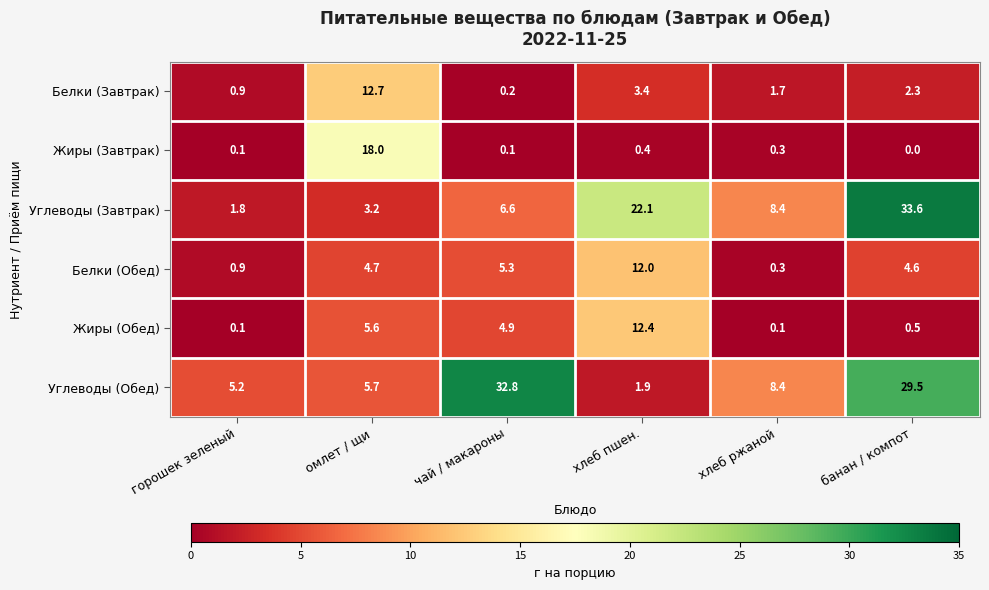

The value of Жиры (Завтрак) at хлеб ржаной is 0.5. True or false?

False